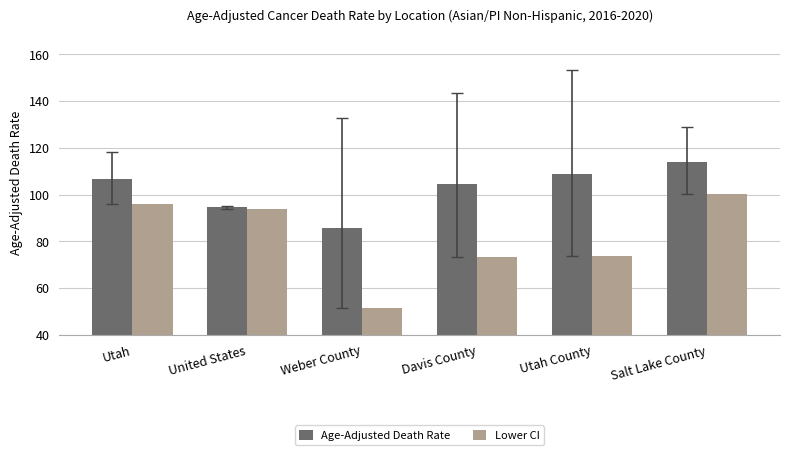

What value does the Age-Adjusted Death Rate series have at United States?

94.5